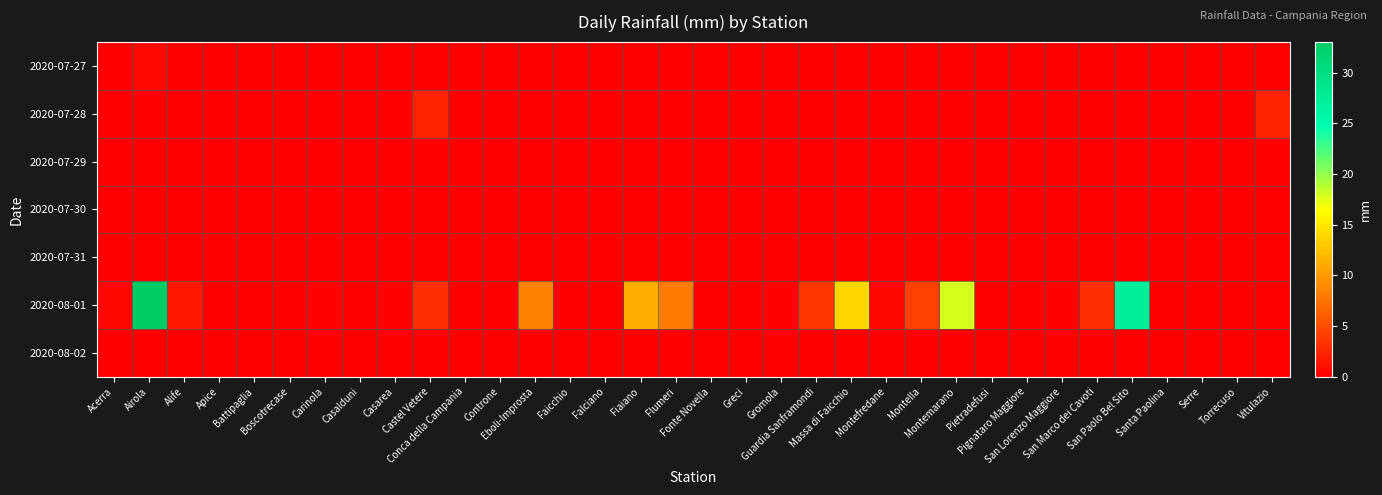

Reading left to right, transcribe all the data shown in this chart.

2020-07-27: Acerra=0.0	Airola=0.6	Alife=0.0	Apice=0.0	Battipaglia=0.0	Boscotrecase=0.0	Carinola=0.0	Casalduni=0.0	Casarea=0.0	Castel Vetere=0.0	Conca della Campania=0.0	Controne=0.0	Eboli-Improsta=0.0	Faicchio=0.0	Falciano=0.0	Fiaiano=0.0	Flumeri=0.0	Fonte Novella=0.0	Greci=0.0	Gromola=0.0	Guardia Sanframondi=0.0	Massa di Faicchio=0.0	Montefredane=0.0	Montella=0.0	Montemarano=0.0	Pietradefusi=0.0	Pignataro Maggiore=0.0	San Lorenzo Maggiore=0.0	San Marco dei Cavoti=0.0	San Paolo Bel Sito=0.0	Santa Paolina=0.0	Serre=0.0	Torrecuso=0.0	Vitulazio=0.0
2020-07-28: Acerra=0.0	Airola=0.0	Alife=0.0	Apice=0.0	Battipaglia=0.0	Boscotrecase=0.0	Carinola=0.0	Casalduni=0.0	Casarea=0.0	Castel Vetere=2.2	Conca della Campania=0.0	Controne=0.0	Eboli-Improsta=0.0	Faicchio=0.0	Falciano=0.0	Fiaiano=0.0	Flumeri=0.0	Fonte Novella=0.0	Greci=0.0	Gromola=0.0	Guardia Sanframondi=0.0	Massa di Faicchio=0.0	Montefredane=0.0	Montella=0.0	Montemarano=0.0	Pietradefusi=0.0	Pignataro Maggiore=0.0	San Lorenzo Maggiore=0.0	San Marco dei Cavoti=0.0	San Paolo Bel Sito=0.0	Santa Paolina=0.0	Serre=0.0	Torrecuso=0.0	Vitulazio=2.2
2020-07-29: Acerra=0.0	Airola=0.0	Alife=0.0	Apice=0.0	Battipaglia=0.0	Boscotrecase=0.0	Carinola=0.0	Casalduni=0.0	Casarea=0.0	Castel Vetere=0.0	Conca della Campania=0.0	Controne=0.0	Eboli-Improsta=0.0	Faicchio=0.0	Falciano=0.0	Fiaiano=0.0	Flumeri=0.0	Fonte Novella=0.0	Greci=0.0	Gromola=0.0	Guardia Sanframondi=0.0	Massa di Faicchio=0.0	Montefredane=0.0	Montella=0.0	Montemarano=0.0	Pietradefusi=0.0	Pignataro Maggiore=0.0	San Lorenzo Maggiore=0.0	San Marco dei Cavoti=0.0	San Paolo Bel Sito=0.0	Santa Paolina=0.0	Serre=0.0	Torrecuso=0.0	Vitulazio=0.0
2020-07-30: Acerra=0.0	Airola=0.0	Alife=0.0	Apice=0.0	Battipaglia=0.0	Boscotrecase=0.0	Carinola=0.0	Casalduni=0.0	Casarea=0.0	Castel Vetere=0.0	Conca della Campania=0.0	Controne=0.0	Eboli-Improsta=0.0	Faicchio=0.0	Falciano=0.0	Fiaiano=0.0	Flumeri=0.0	Fonte Novella=0.0	Greci=0.0	Gromola=0.0	Guardia Sanframondi=0.0	Massa di Faicchio=0.0	Montefredane=0.0	Montella=0.0	Montemarano=0.0	Pietradefusi=0.0	Pignataro Maggiore=0.0	San Lorenzo Maggiore=0.0	San Marco dei Cavoti=0.0	San Paolo Bel Sito=0.0	Santa Paolina=0.0	Serre=0.0	Torrecuso=0.0	Vitulazio=0.0
2020-07-31: Acerra=0.0	Airola=0.0	Alife=0.0	Apice=0.0	Battipaglia=0.0	Boscotrecase=0.0	Carinola=0.0	Casalduni=0.0	Casarea=0.0	Castel Vetere=0.0	Conca della Campania=0.0	Controne=0.0	Eboli-Improsta=0.0	Faicchio=0.0	Falciano=0.0	Fiaiano=0.0	Flumeri=0.0	Fonte Novella=0.0	Greci=0.0	Gromola=0.0	Guardia Sanframondi=0.0	Massa di Faicchio=0.0	Montefredane=0.0	Montella=0.0	Montemarano=0.0	Pietradefusi=0.0	Pignataro Maggiore=0.0	San Lorenzo Maggiore=0.0	San Marco dei Cavoti=0.0	San Paolo Bel Sito=0.0	Santa Paolina=0.0	Serre=0.0	Torrecuso=0.0	Vitulazio=0.0
2020-08-01: Acerra=0.4	Airola=33.0	Alife=1.6	Apice=0.0	Battipaglia=0.0	Boscotrecase=0.0	Carinola=0.2	Casalduni=0.0	Casarea=0.2	Castel Vetere=3.0	Conca della Campania=0.0	Controne=0.0	Eboli-Improsta=8.4	Faicchio=0.0	Falciano=0.0	Fiaiano=11.2	Flumeri=8.0	Fonte Novella=0.0	Greci=0.0	Gromola=0.2	Guardia Sanframondi=3.6	Massa di Faicchio=14.0	Montefredane=0.4	Montella=4.2	Montemarano=17.8	Pietradefusi=0.0	Pignataro Maggiore=0.0	San Lorenzo Maggiore=0.2	San Marco dei Cavoti=3.0	San Paolo Bel Sito=27.4	Santa Paolina=0.0	Serre=0.0	Torrecuso=0.0	Vitulazio=0.0
2020-08-02: Acerra=0.0	Airola=0.0	Alife=0.0	Apice=0.0	Battipaglia=0.0	Boscotrecase=0.0	Carinola=0.0	Casalduni=0.0	Casarea=0.0	Castel Vetere=0.0	Conca della Campania=0.0	Controne=0.0	Eboli-Improsta=0.0	Faicchio=0.0	Falciano=0.0	Fiaiano=0.0	Flumeri=0.0	Fonte Novella=0.0	Greci=0.0	Gromola=0.0	Guardia Sanframondi=0.0	Massa di Faicchio=0.0	Montefredane=0.0	Montella=0.0	Montemarano=0.0	Pietradefusi=0.0	Pignataro Maggiore=0.0	San Lorenzo Maggiore=0.0	San Marco dei Cavoti=0.0	San Paolo Bel Sito=0.0	Santa Paolina=0.0	Serre=0.0	Torrecuso=0.0	Vitulazio=0.0